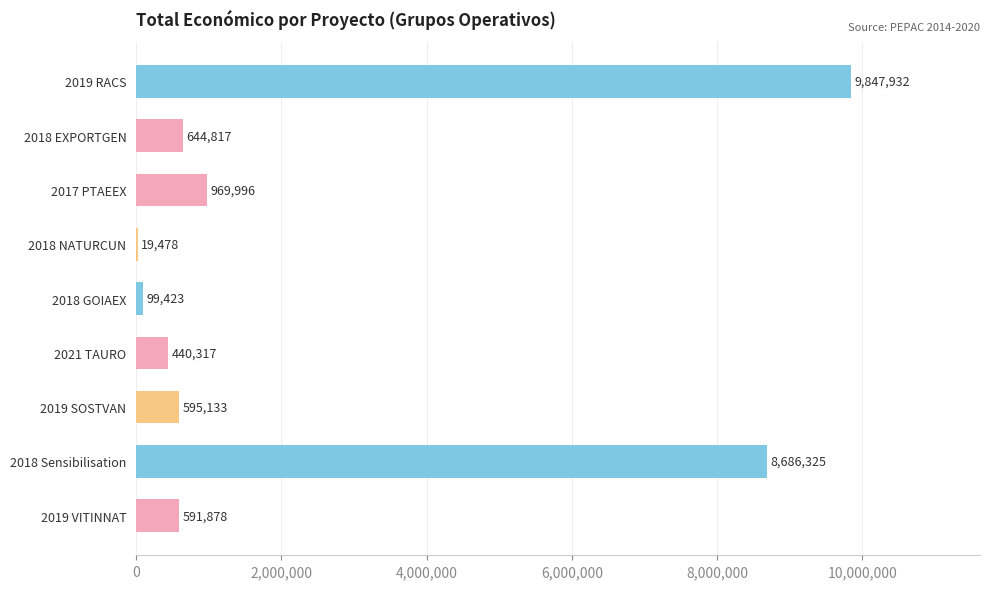

The chart shows a value of 9847932 at 2019 RACS. True or false?

True